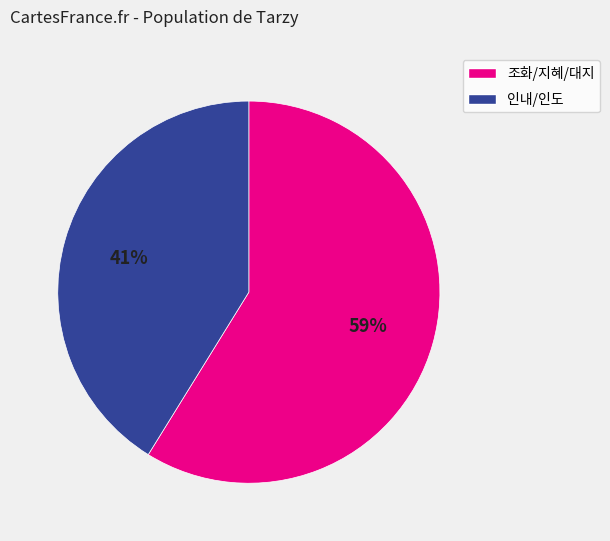

Approximately how many times larger is the value at 조화/지혜/대지 compared to 인내/인도?

1.4